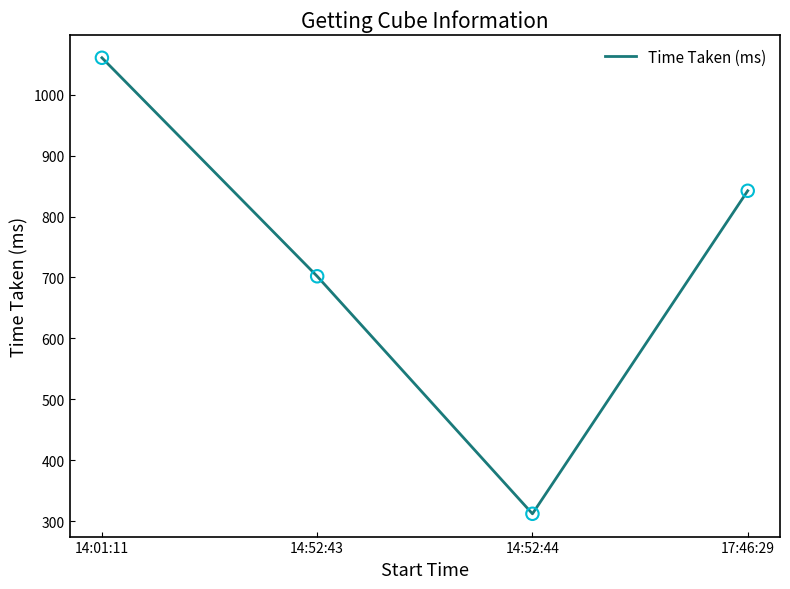

Which has a higher value, 17:46:29 or 14:01:11?

14:01:11